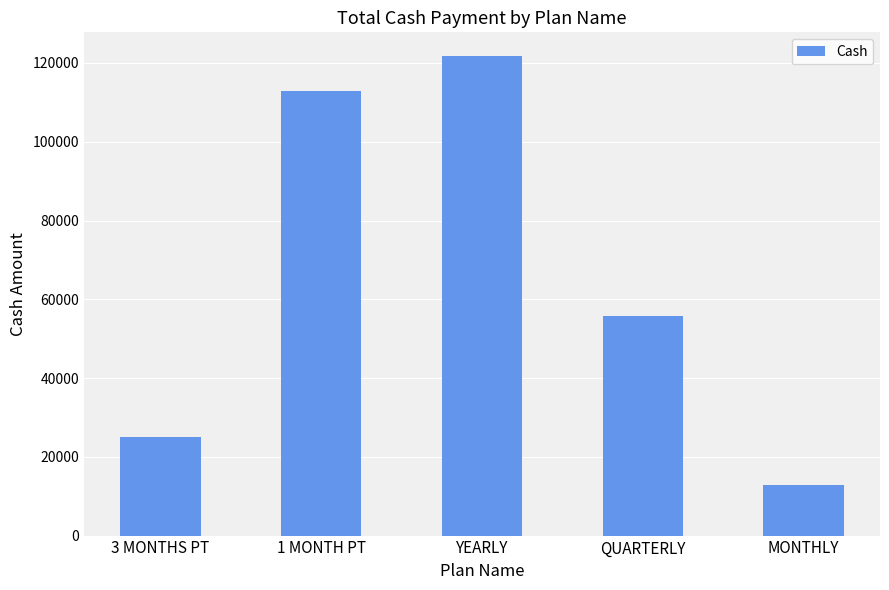

How many distinct data groups are displayed?

1